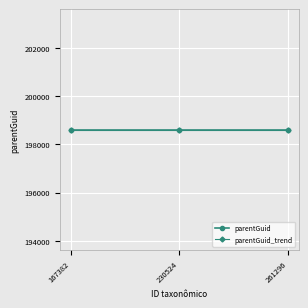

What is the spread (max minus min) of values at 230524?

2.0